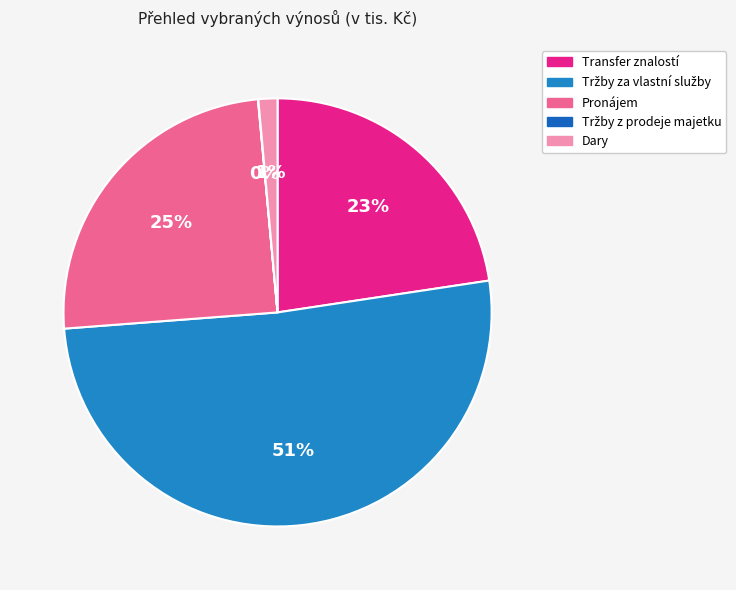

What is the largest slice in the pie chart?

Tržby za vlastní služby